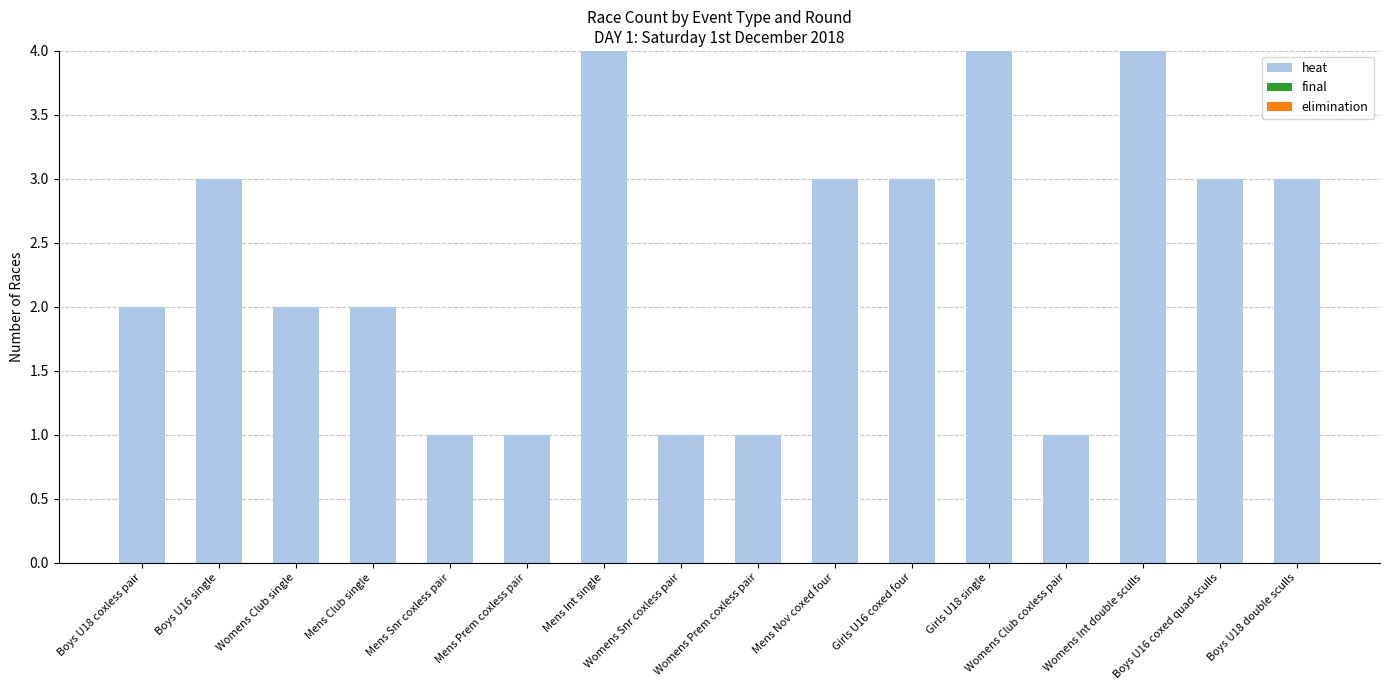

What is the difference between the maximum and second lowest values?

3